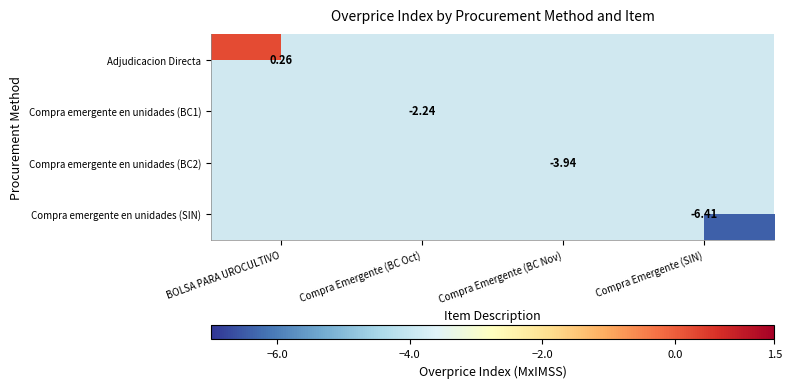

Is the value of Compra emergente en unidades (BC2) at BOLSA PARA UROCULTIVO greater than the value of Adjudicacion Directa at Compra Emergente (BC Oct)?

No